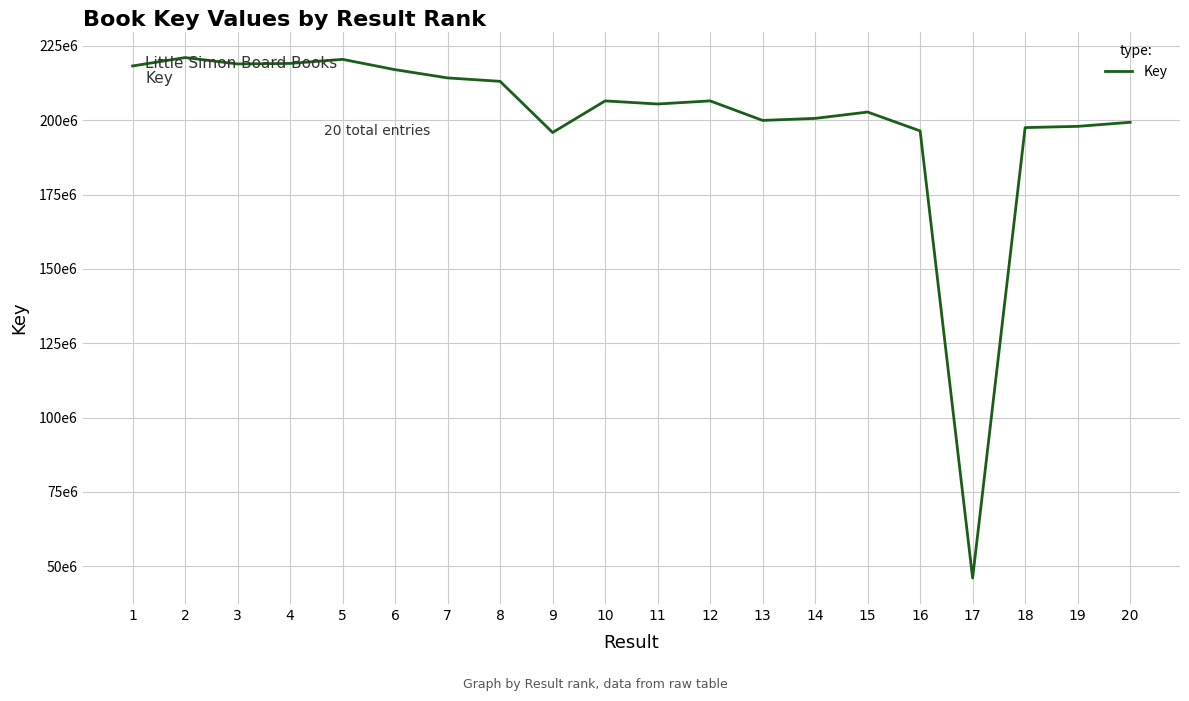

Does the chart have visible grid lines?

Yes